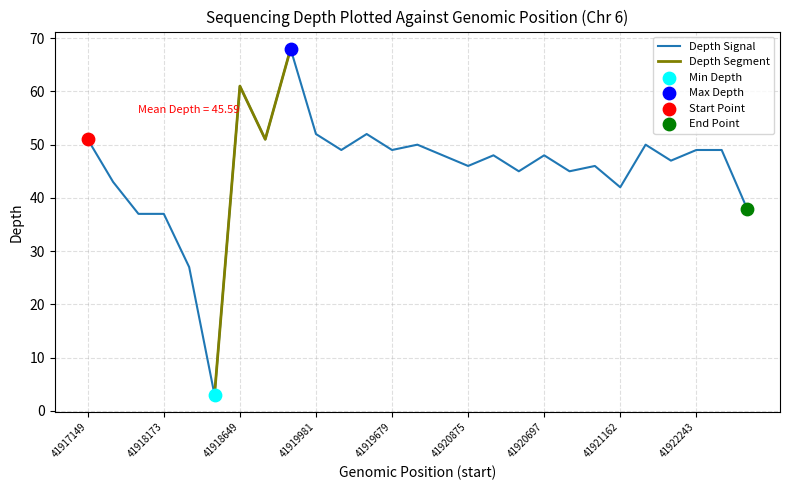

Which has a higher value, 41920522 or 41922243?

41922243